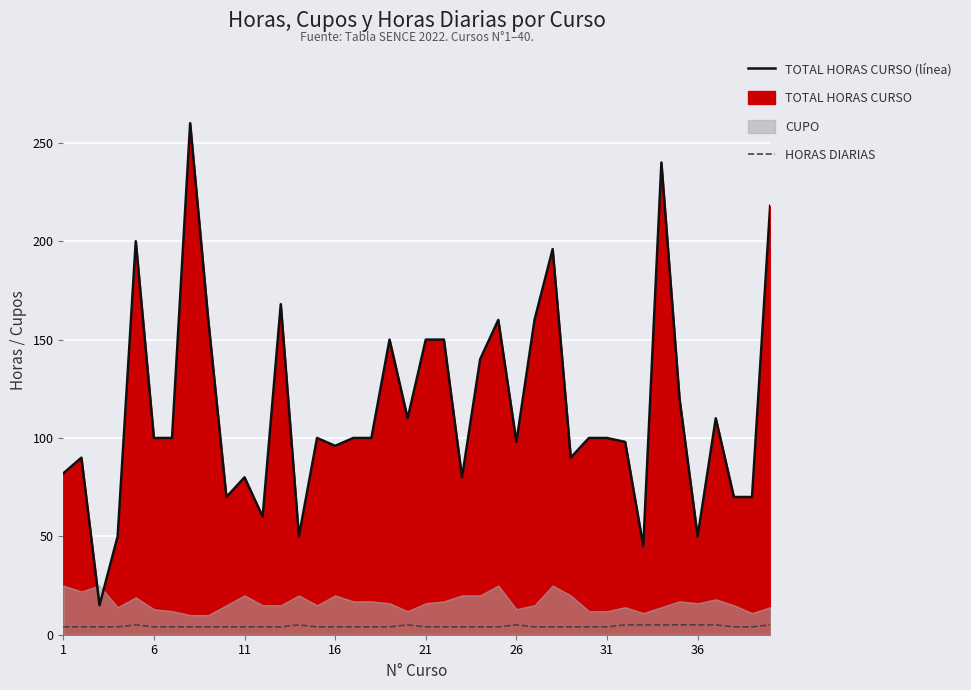

True or false: HORAS DIARIAS and HORAS DIARIAS (line) cross at least once.

False